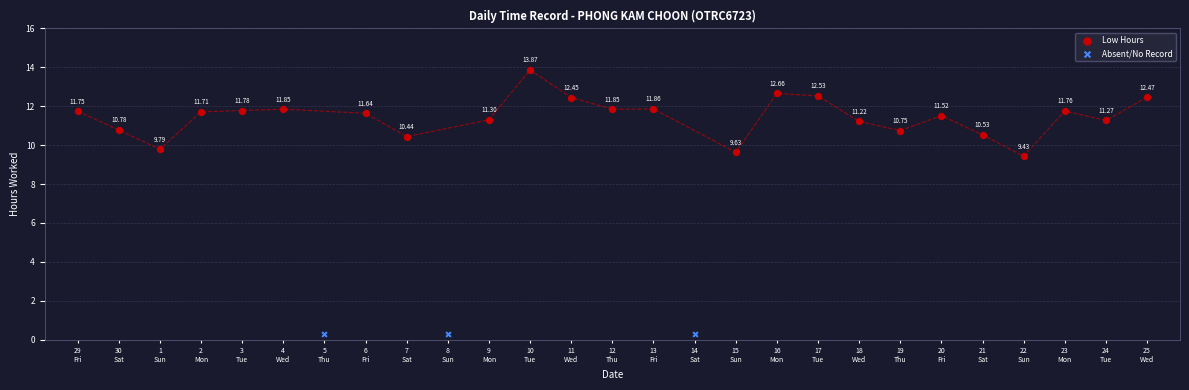

Which series reaches the maximum Y coordinate?

Low Hours